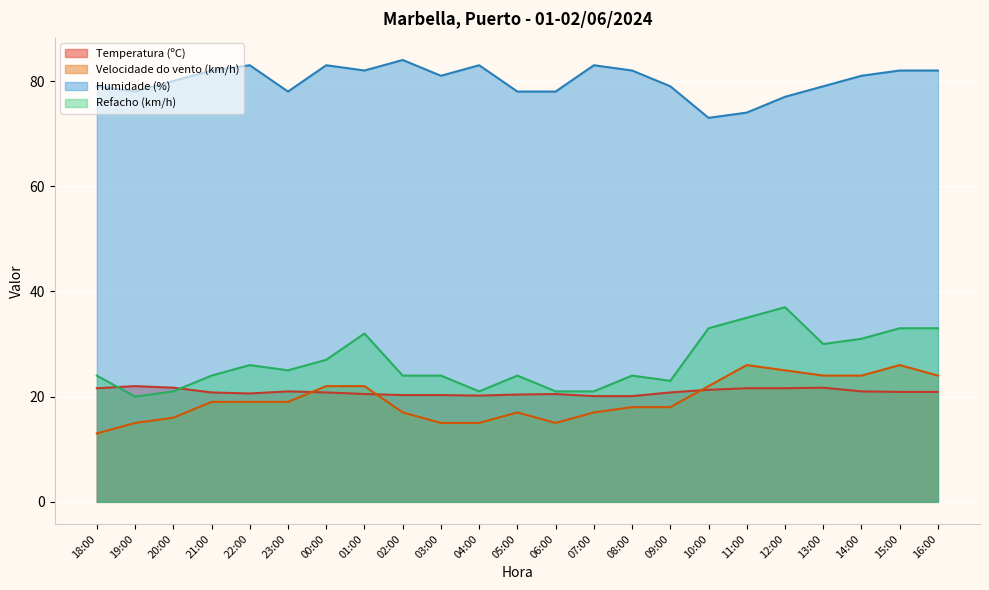

What is the average value of the Refacho (km/h) series?

26.7